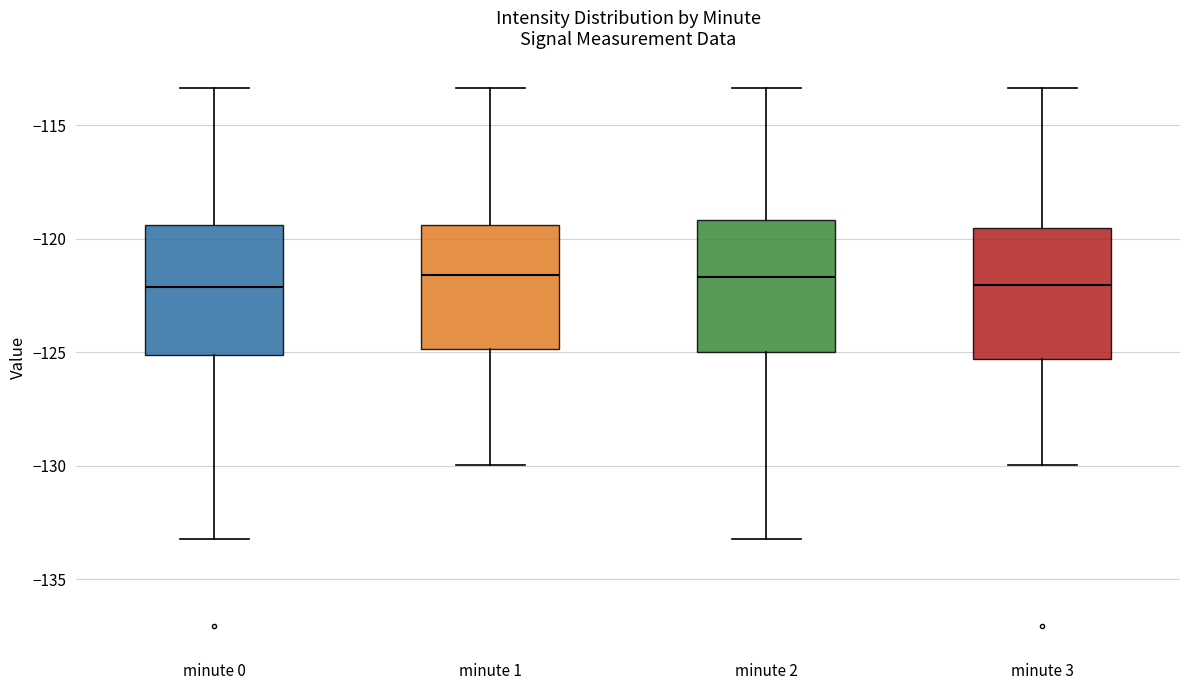

Reading left to right, transcribe this box plot: for each box, give where its median line is, the range the box spans, and where its two whiskers end, as read against the y-axis. The values are not printed on the chart, so give them approximately, as read against the axis.

minute 0: median -122.0, box -125.0 to -119.5, whiskers -133.0 to -113.5
minute 1: median -121.5, box -125.0 to -119.5, whiskers -130.0 to -113.5
minute 2: median -121.5, box -125.0 to -119.0, whiskers -133.0 to -113.5
minute 3: median -122.0, box -125.5 to -119.5, whiskers -130.0 to -113.5